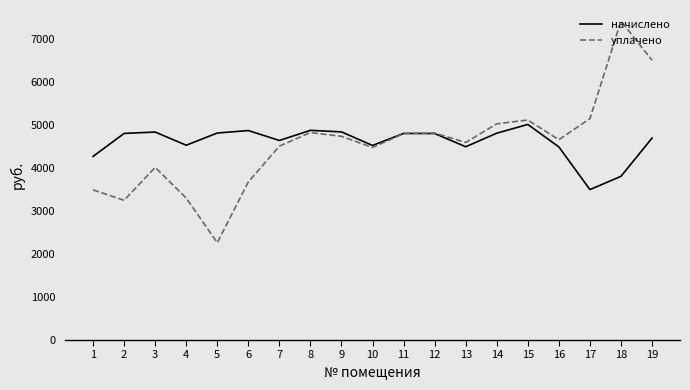

What is the difference between the highest and lowest values at 2?

1553.9